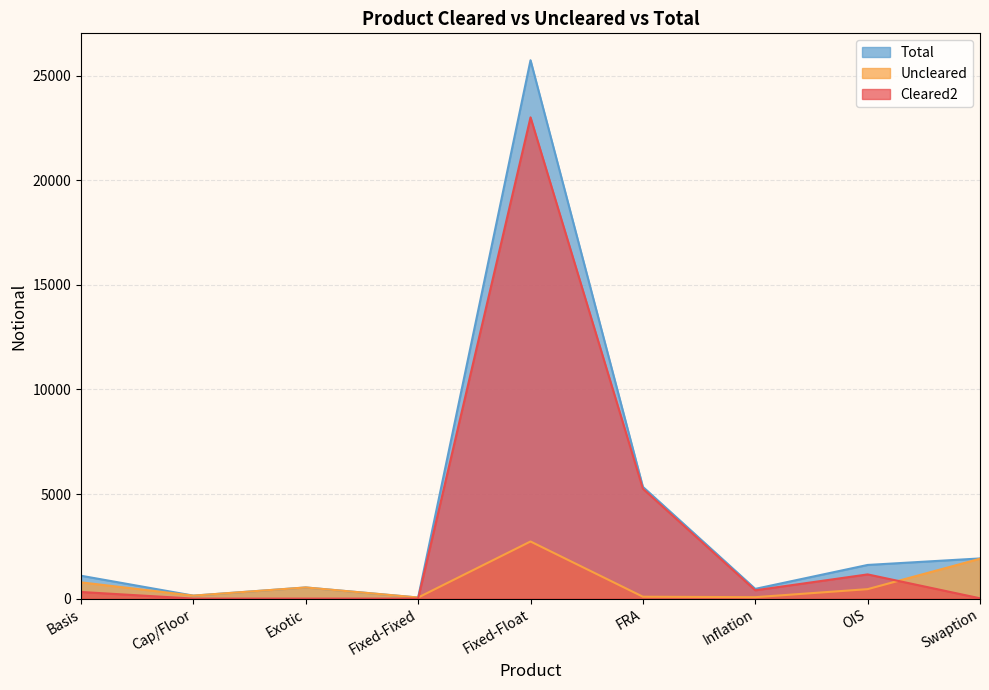

List the series in order of their peak value, lowest first.

Uncleared, Cleared2, Total